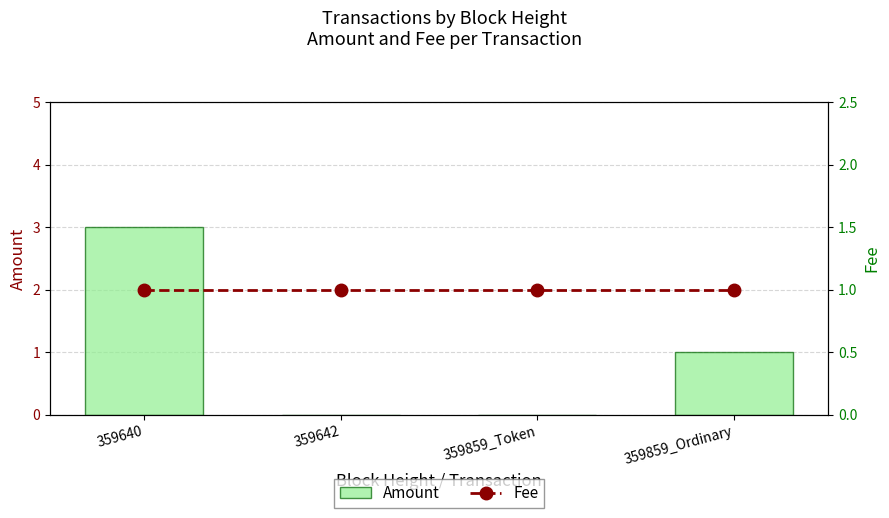

At which label does Fee reach its peak?

359640